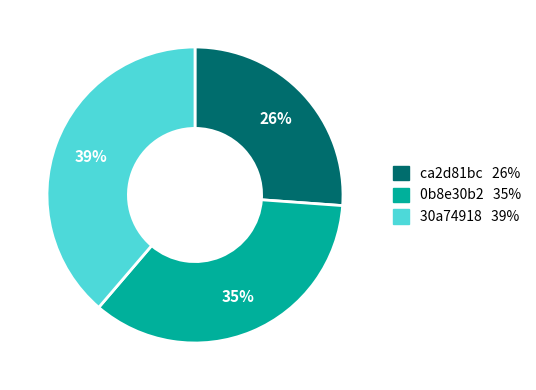

Combined, do ca2d81bc and 0b8e30b2 account for over 50%?

Yes